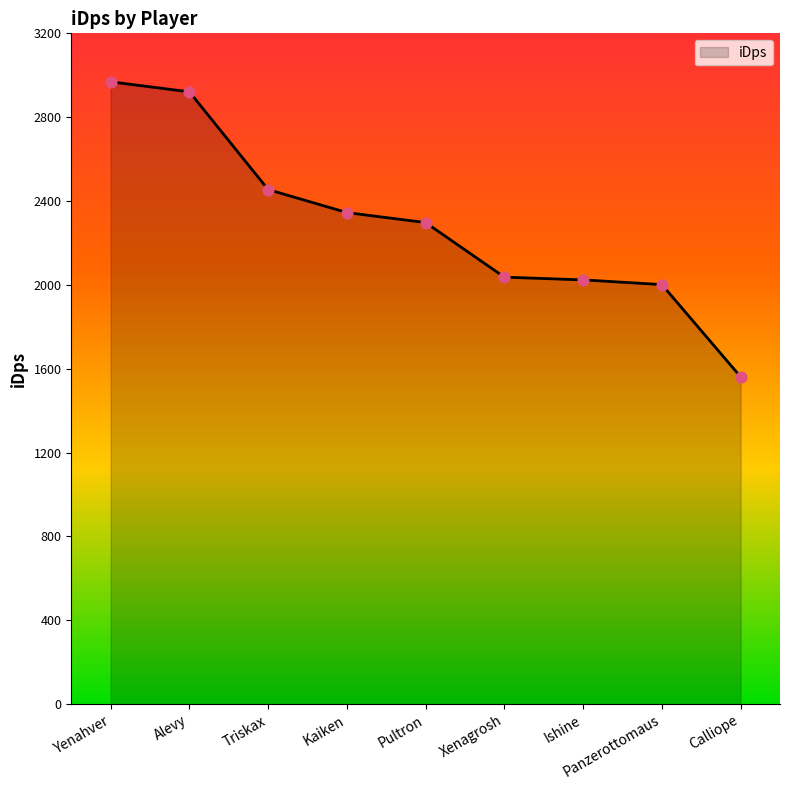

Between Triskax and Pultron, which is larger?

Triskax